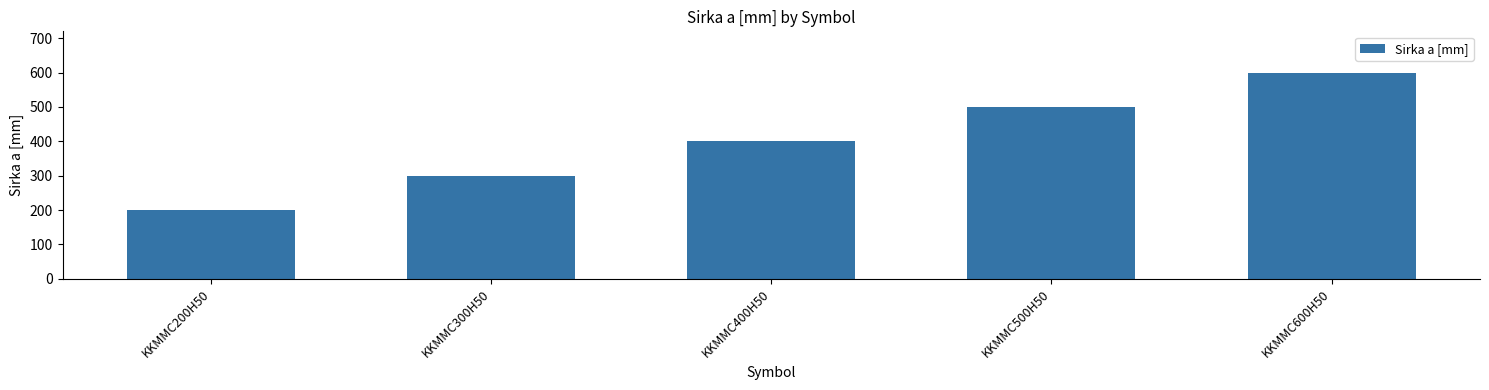

Which label corresponds to the largest value in the chart?

KKMMC600H50